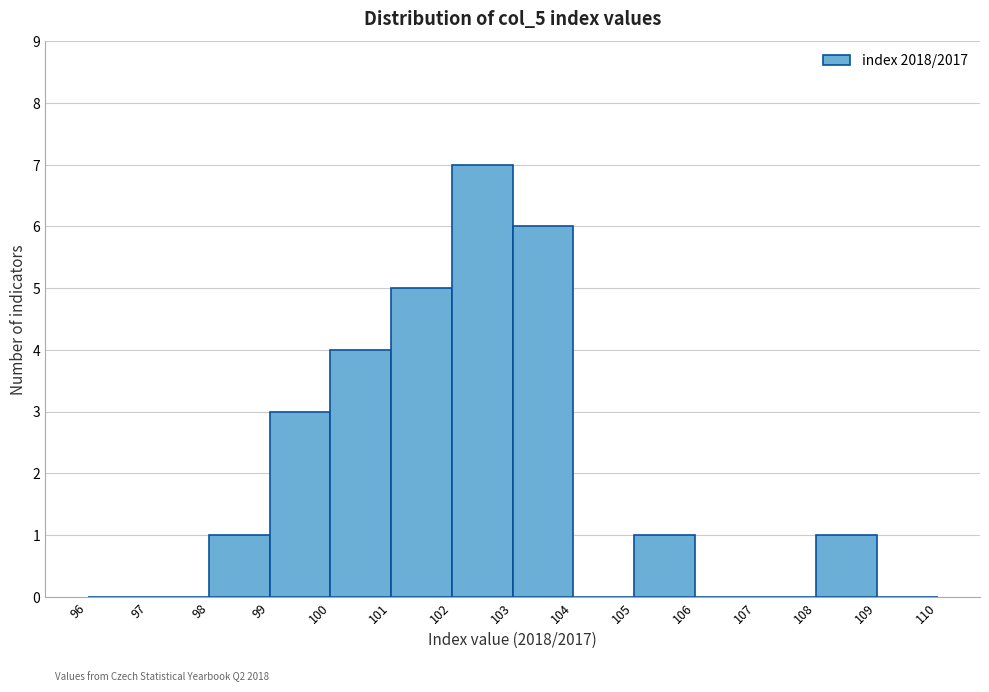

Which range on the x-axis has the tallest bar?

102 to 103